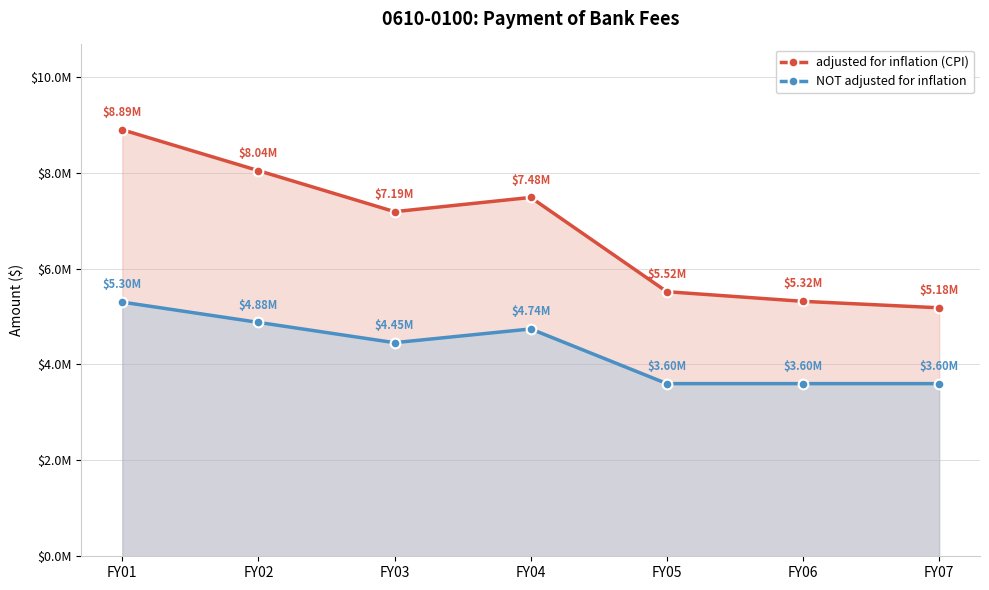

True or false: NOT adjusted for inflation has a value of 5300000 at FY01.

True